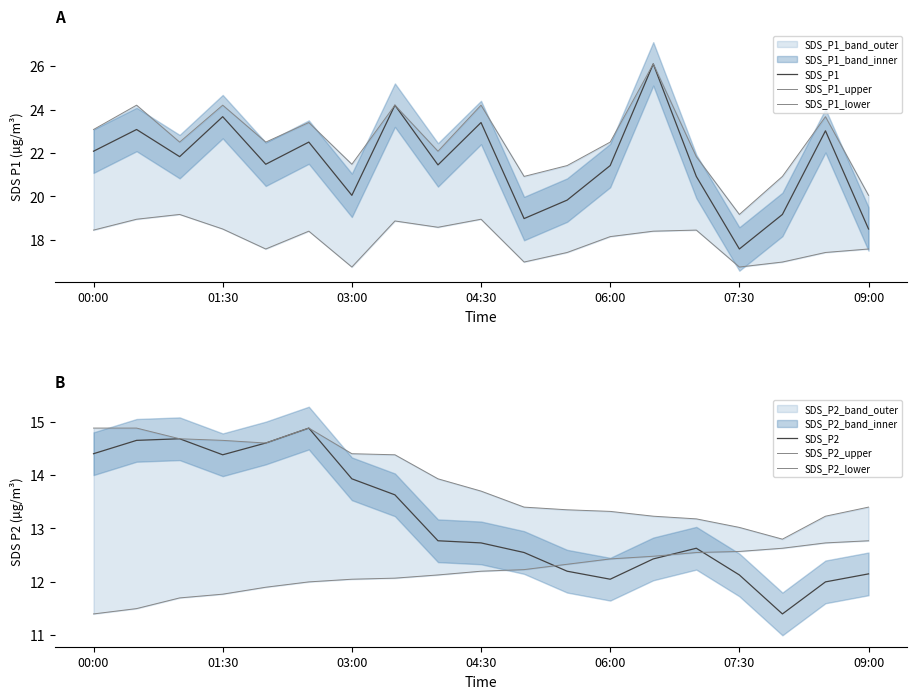

What is the maximum value for SDS_P2_upper?

14.9